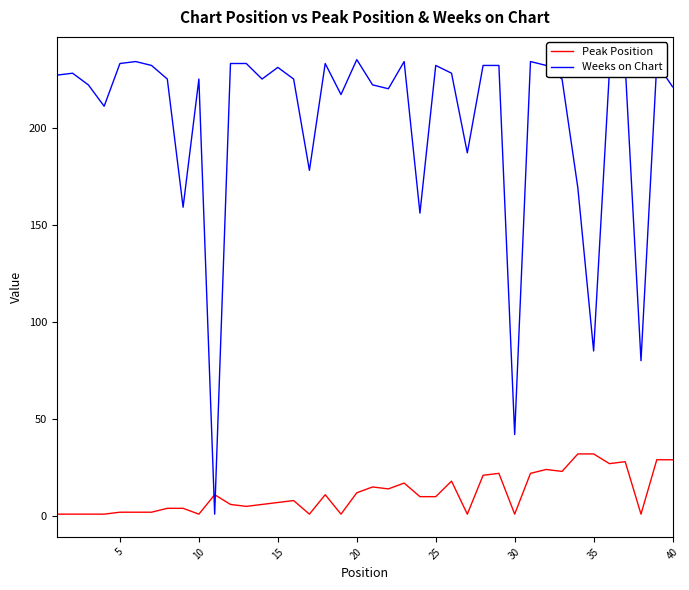

Is this an area chart (filled region under the line)?

No